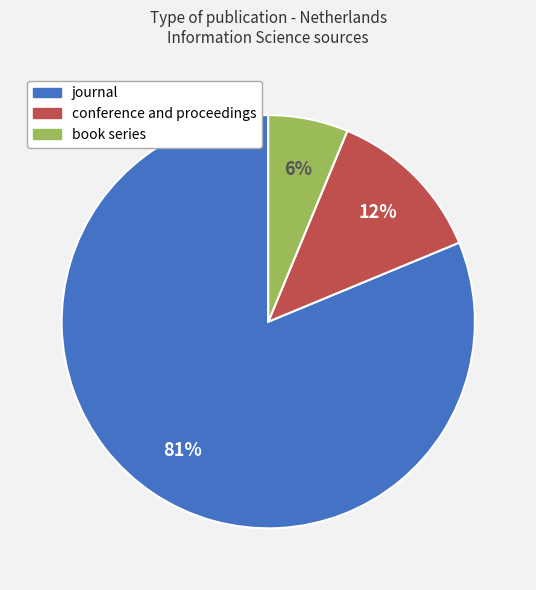

Approximately how many times larger is the value at book series compared to conference and proceedings?

0.5